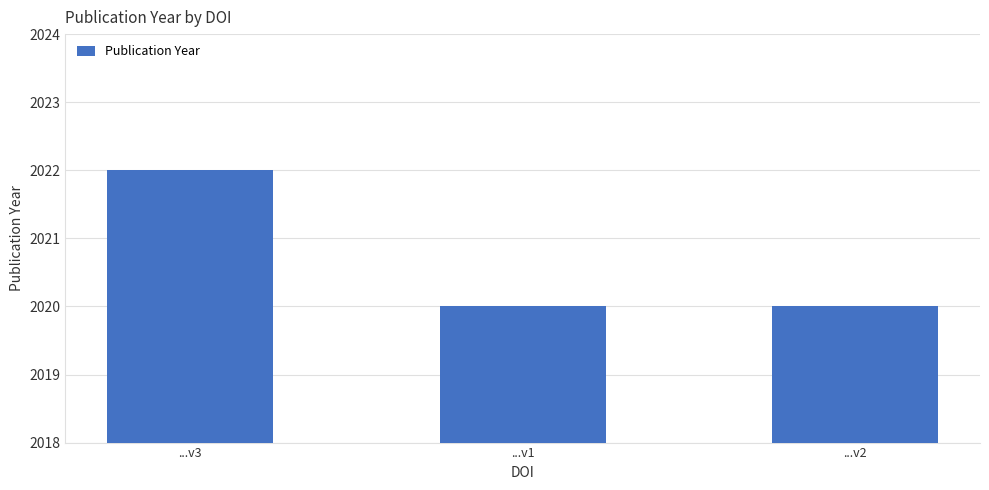

Are the bars grouped side by side (vs. stacked)?

No